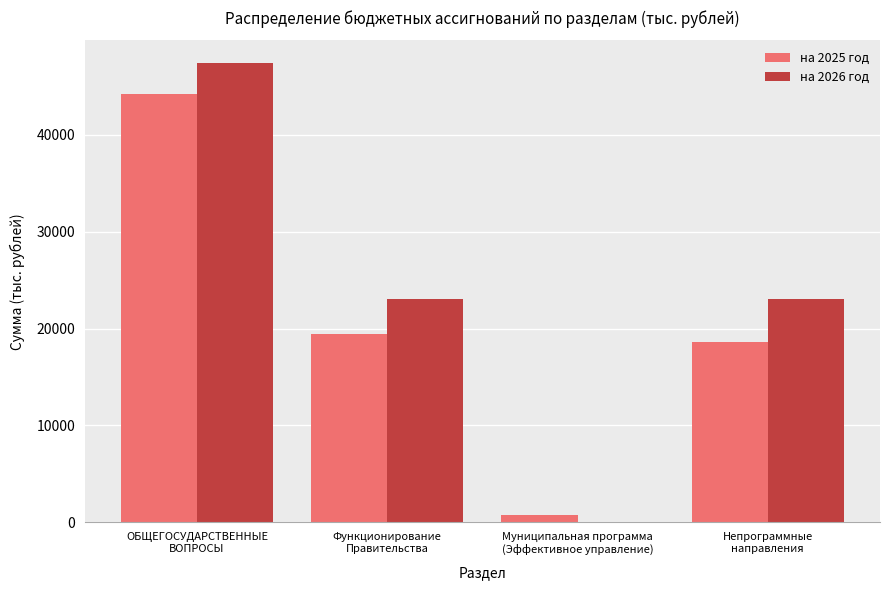

What is the sum of the на 2025 год values at Муниципальная программа
(Эффективное управление) and Функционирование
Правительства?

20174.0